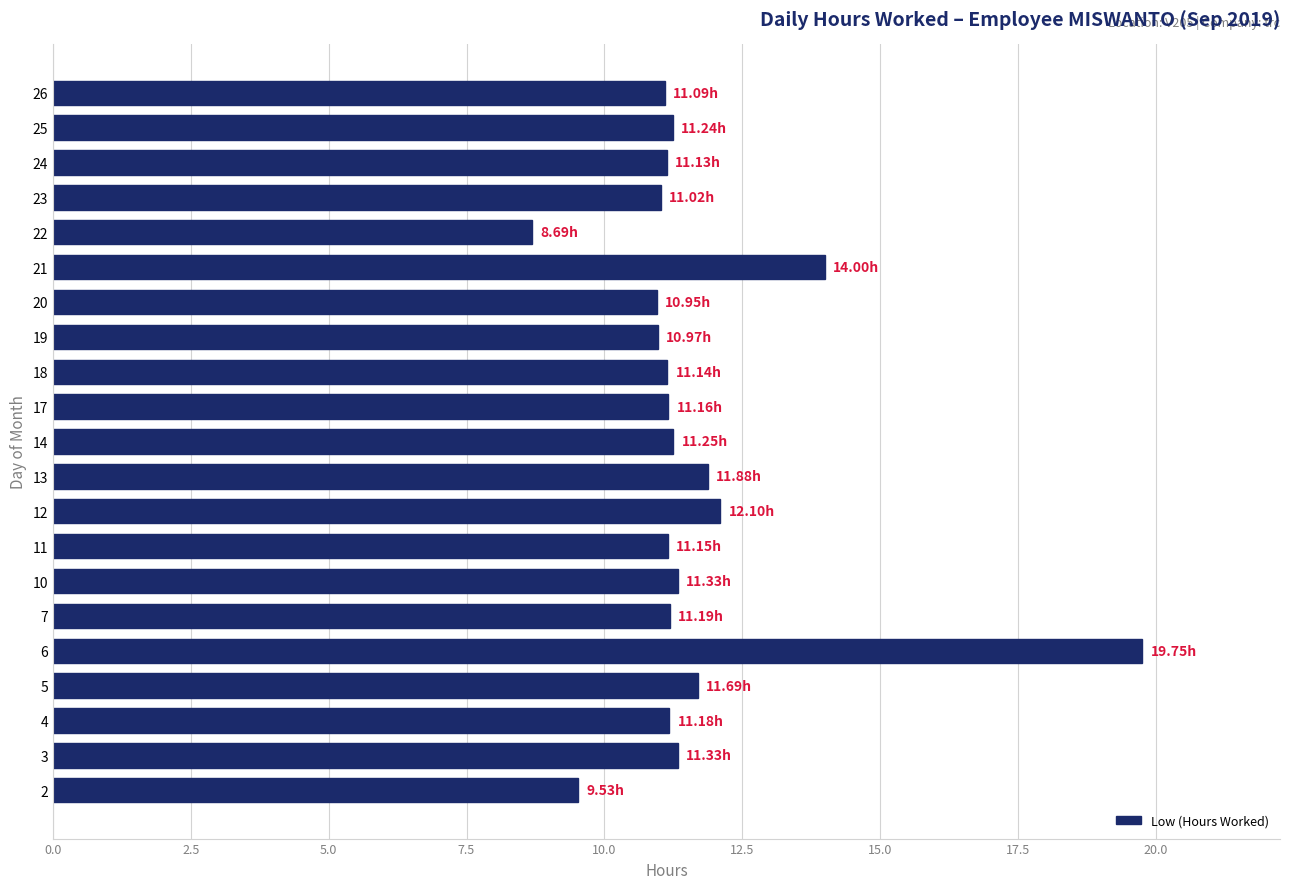

What is the average value?

11.6